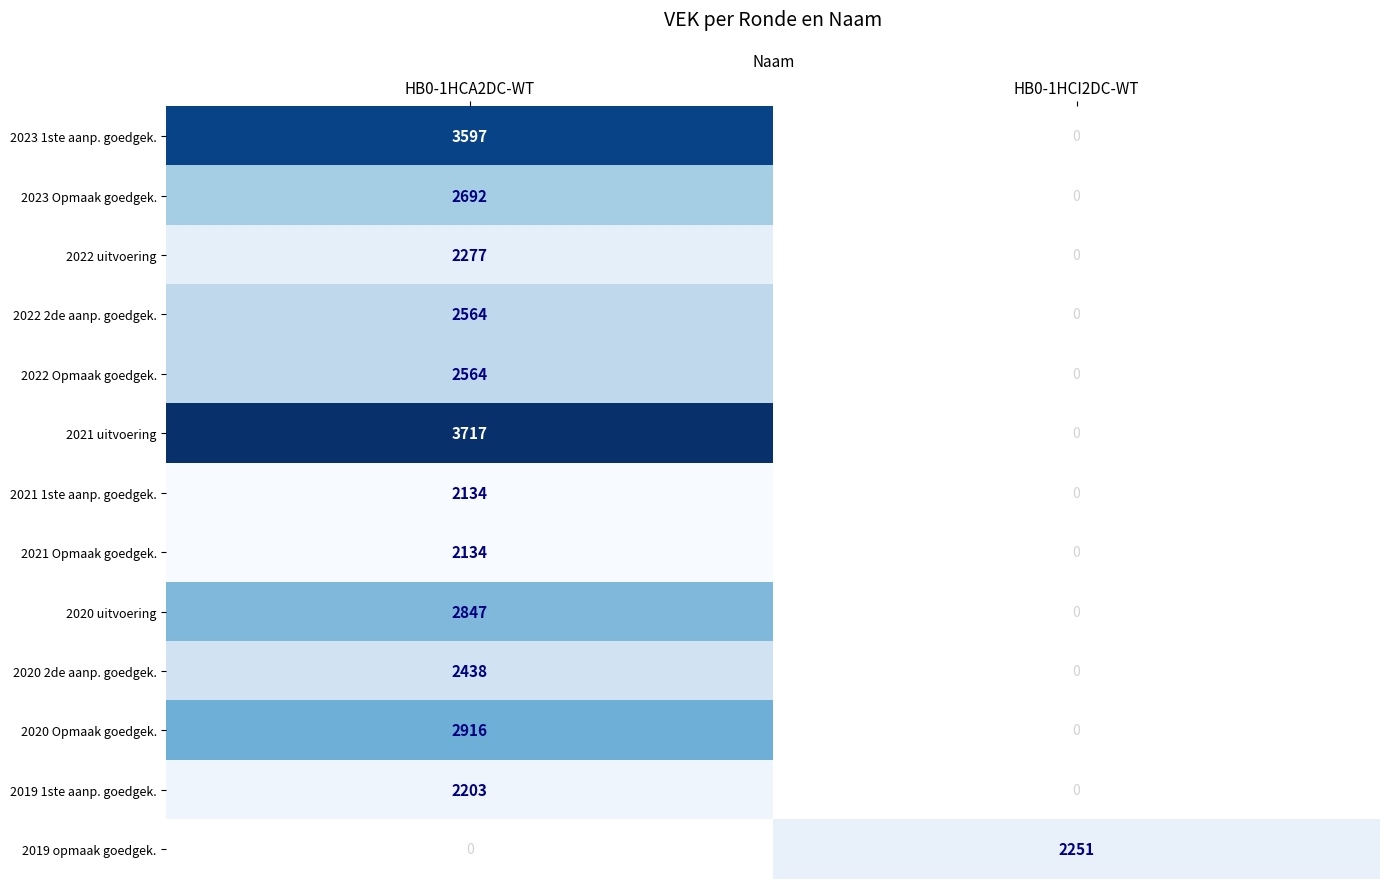

The value of 2022 2de aanp. goedgek. at HB0-1HCA2DC-WT is 1148. True or false?

False